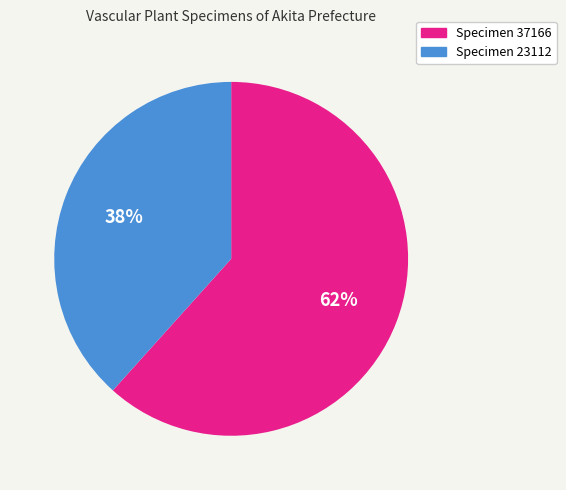

Is Specimen 23112 the majority of the pie?

No